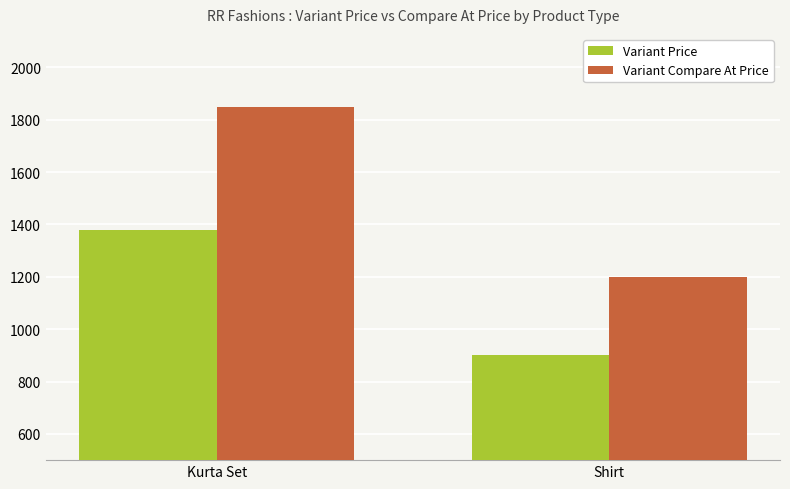

At how many categories does at least one series exceed 1471?

1